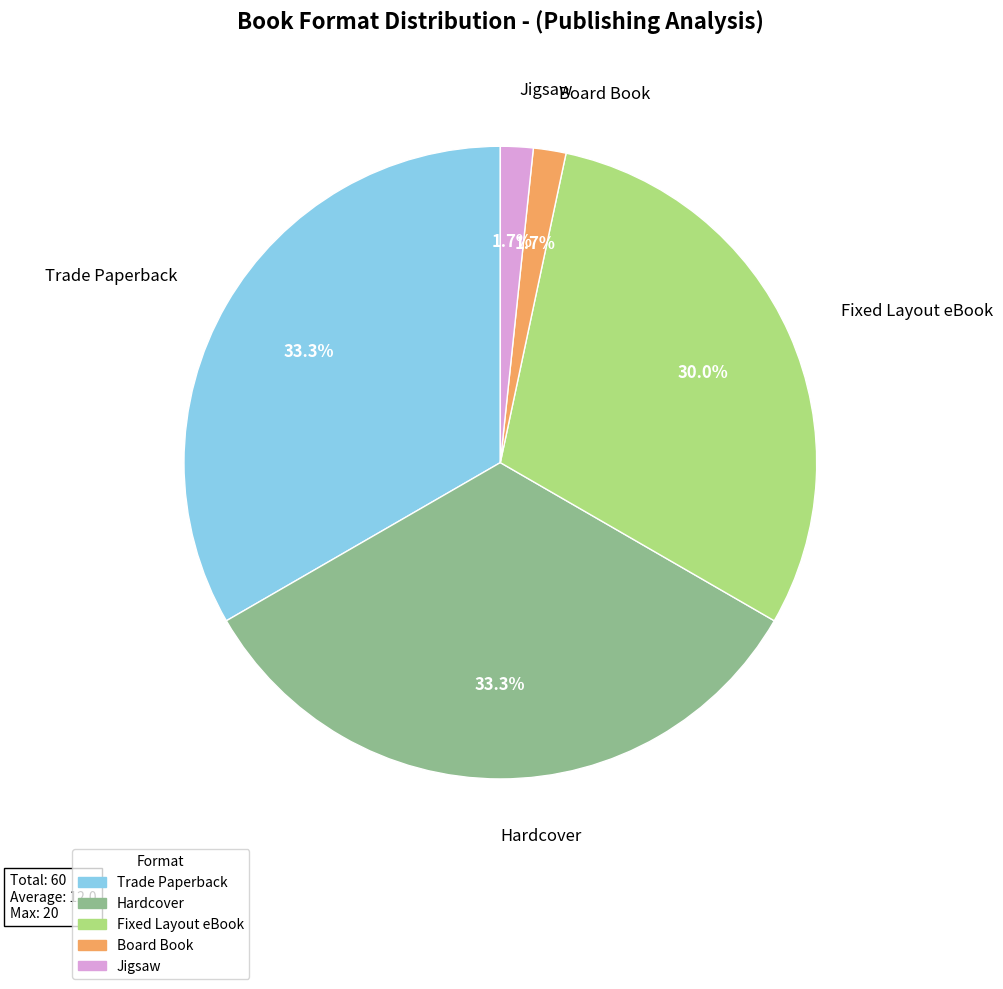

The Fixed Layout eBook slice represents 30% of the pie. True or false?

True